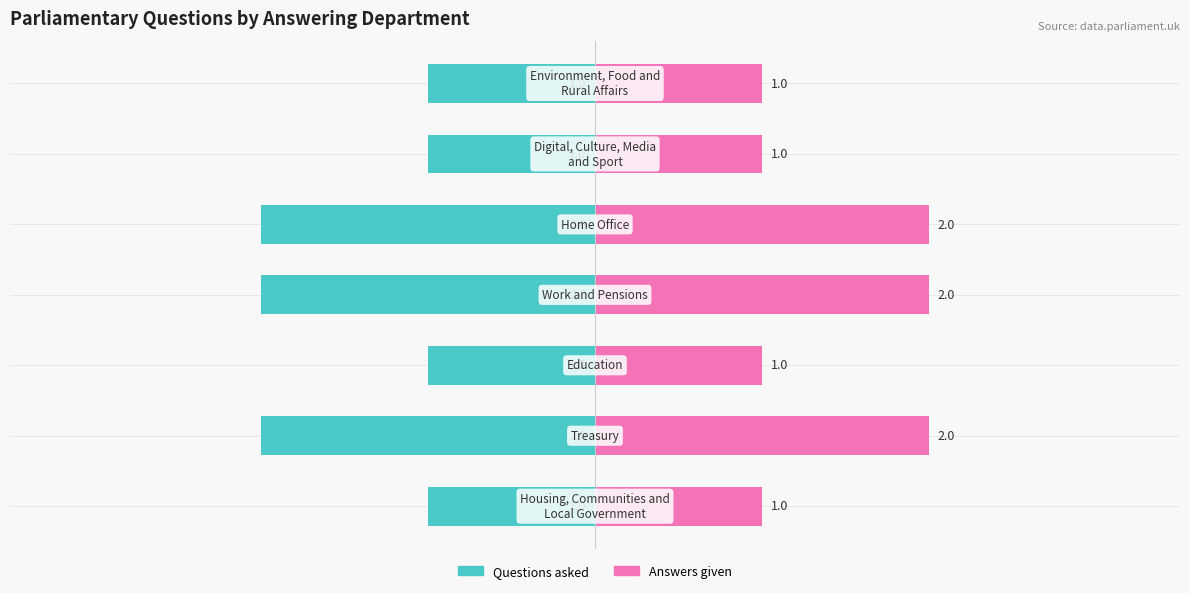

Count the Questions asked values in the range -2 to -1.

7